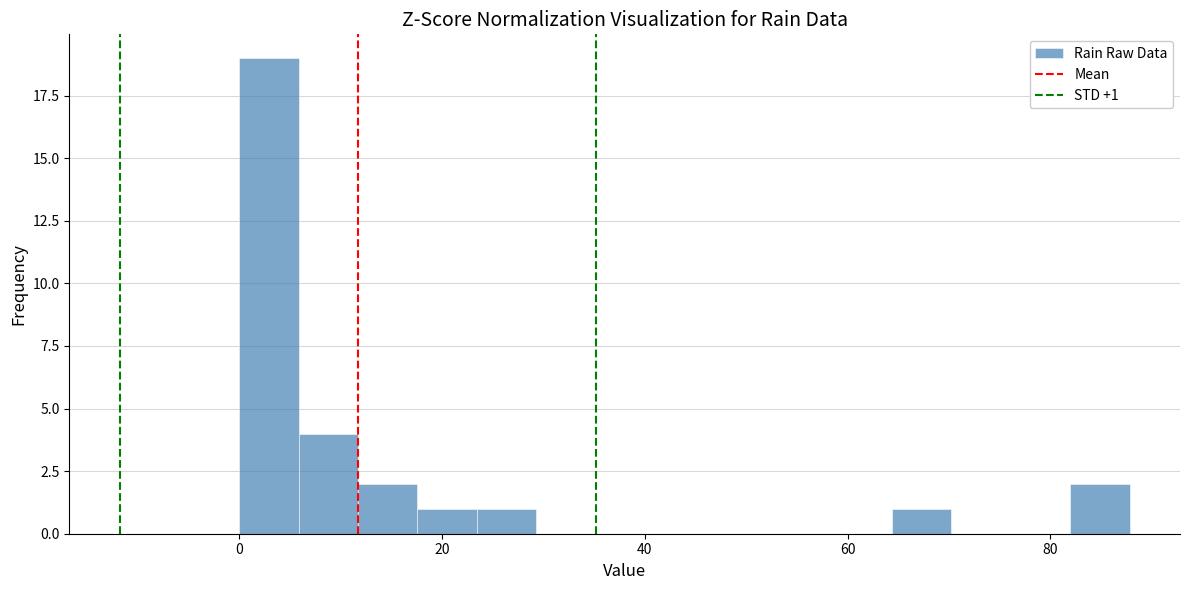

Around what value on the x-axis is the tallest bar? Give the approximate position of its centre, as read against the axis.

2